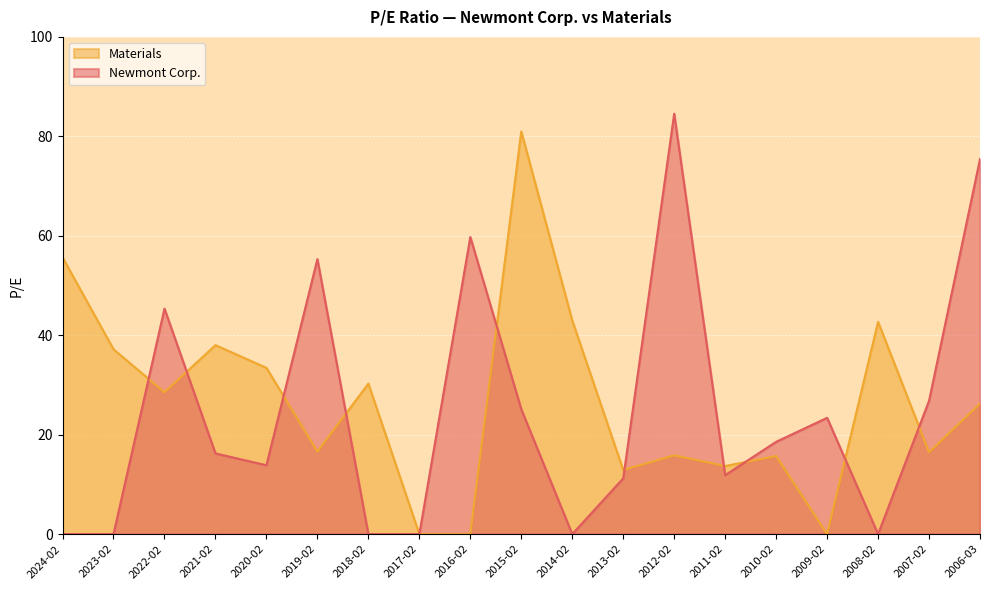

Reading right to left, what are all the values shown in this chart?

Newmont Corp.: 2006-03=75.4	2007-02=26.8	2008-02=0.0	2009-02=23.4	2010-02=18.6	2011-02=11.9	2012-02=84.5	2013-02=11.2	2014-02=0.0	2015-02=25.1	2016-02=59.8	2017-02=0.0	2018-02=0.0	2019-02=55.3	2020-02=13.8	2021-02=16.2	2022-02=45.4	2023-02=0.0	2024-02=0.0
Materials: 2006-03=26.2	2007-02=16.5	2008-02=42.7	2009-02=0.0	2010-02=15.7	2011-02=13.7	2012-02=15.8	2013-02=12.9	2014-02=43.0	2015-02=81.0	2016-02=0.0	2017-02=0.0	2018-02=30.3	2019-02=16.6	2020-02=33.4	2021-02=38.0	2022-02=28.5	2023-02=37.2	2024-02=55.6